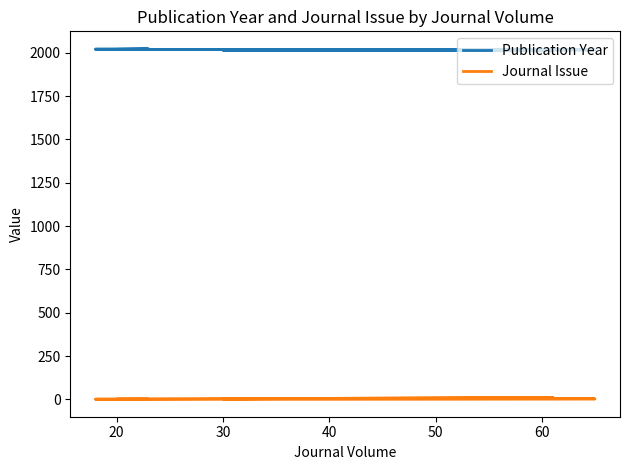

What position from the right is 60?

3